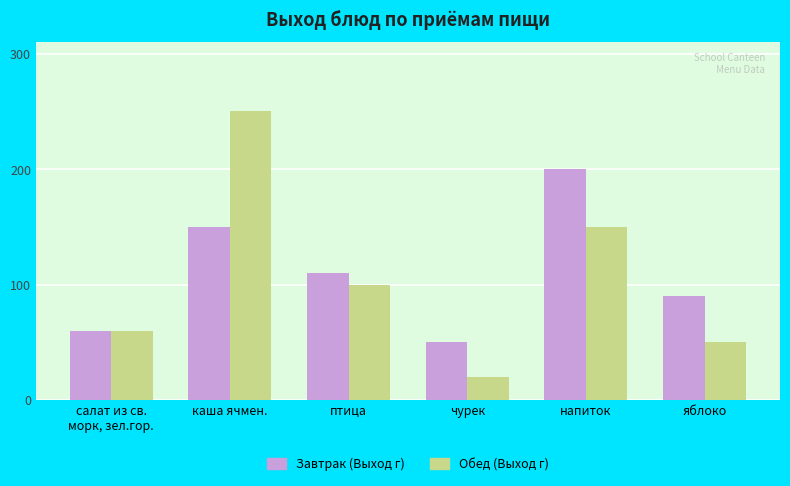

Reading left to right, list all the values displayed in this chart.

Завтрак (Выход г): салат из св.
морк, зел.гор.=60	каша ячмен.=150	птица=110	чурек=50	напиток=200	яблоко=90
Обед (Выход г): салат из св.
морк, зел.гор.=60	каша ячмен.=250	птица=100	чурек=20	напиток=150	яблоко=50